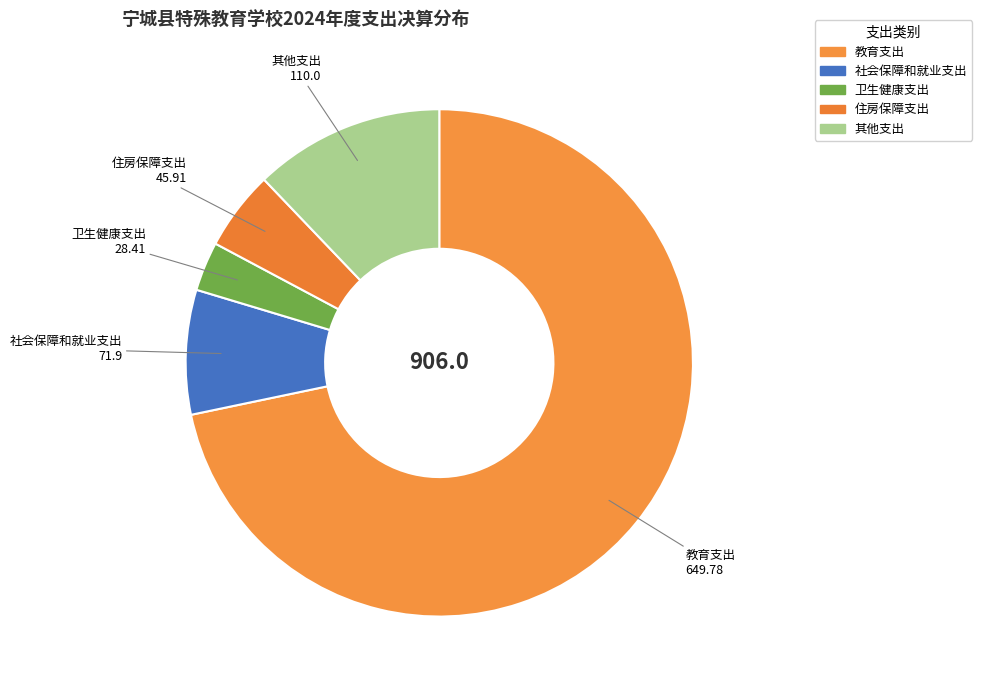

Which slice is the smallest?

卫生健康支出